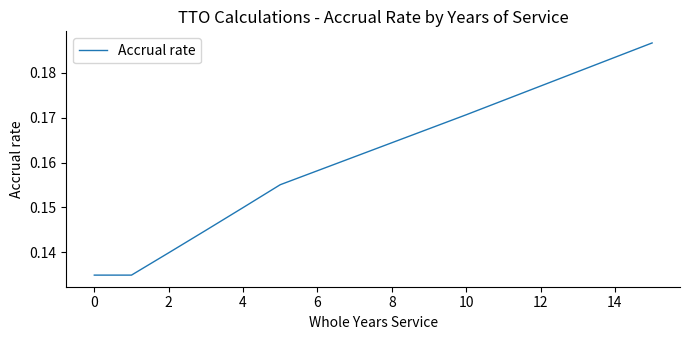

What is the sum of all values?

1.2